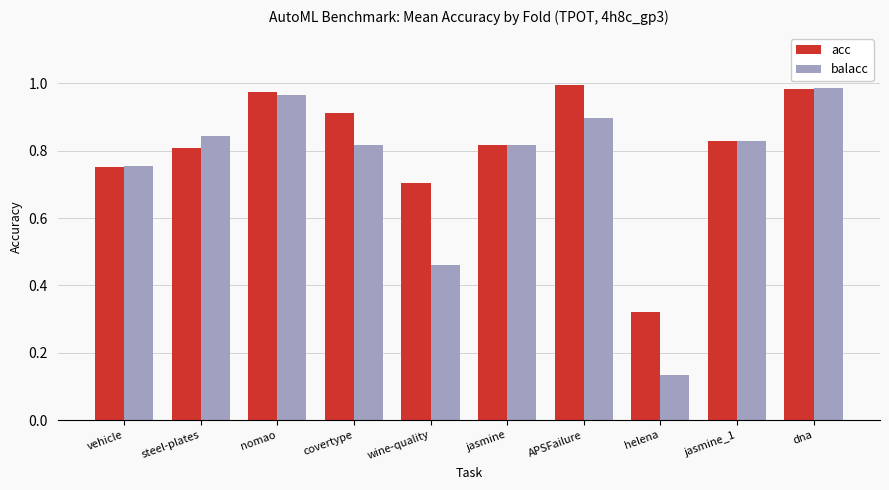

Which series has the largest total across all categories?

acc